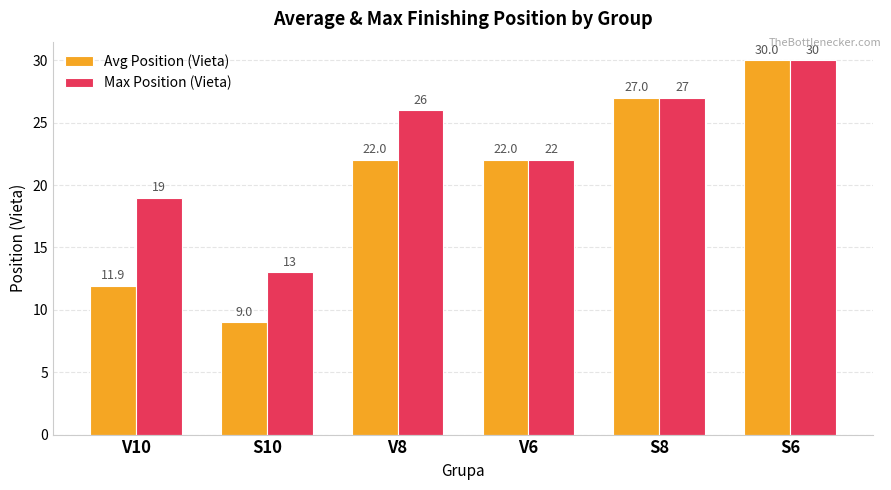

What is the label of the 6th bar from the right?

V10